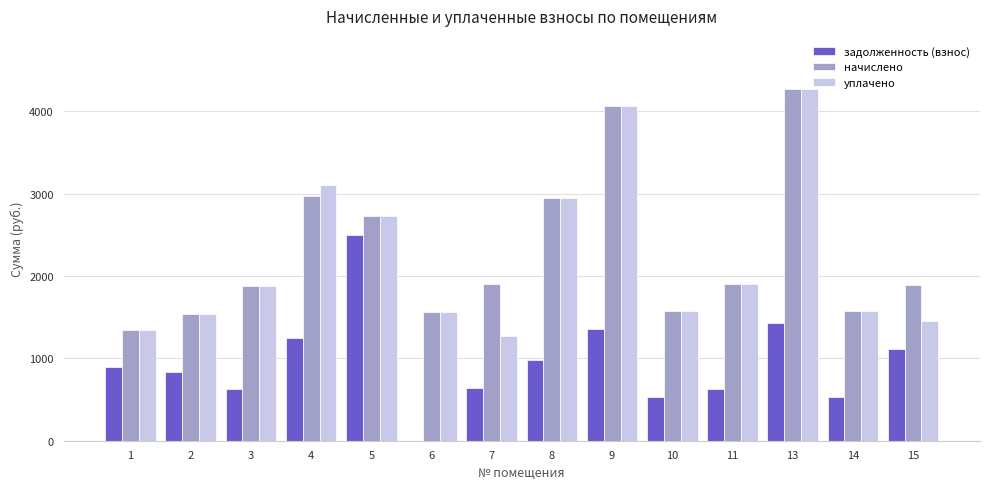

The value of начислено at 7 is 1904.0. True or false?

True